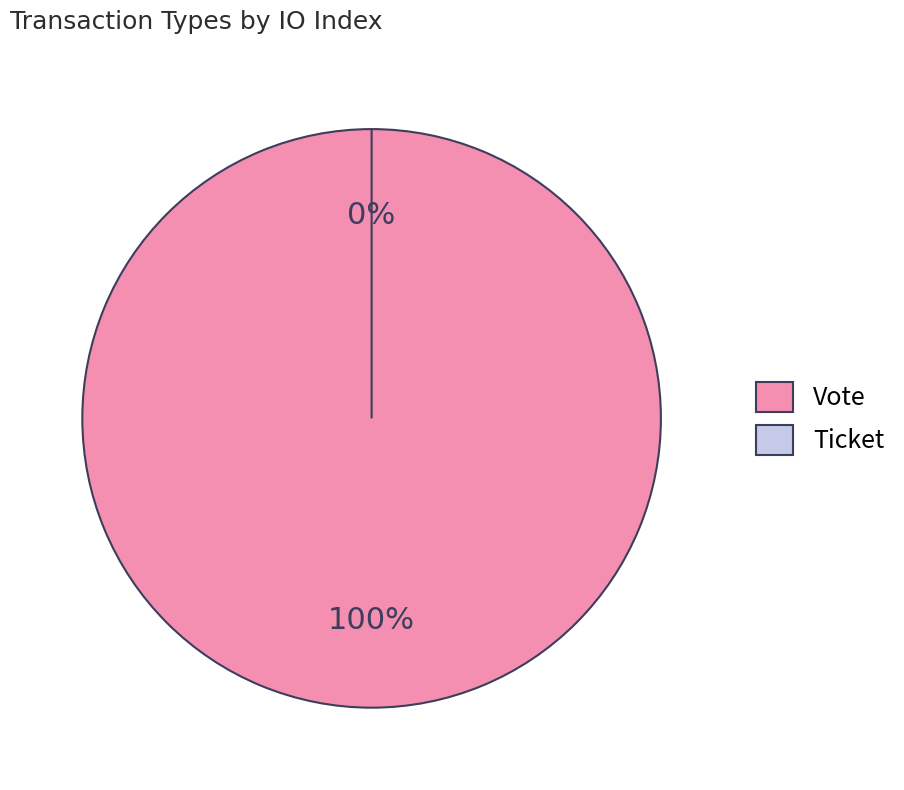

Combined, what portion of the pie is Ticket and Vote?

100.0%